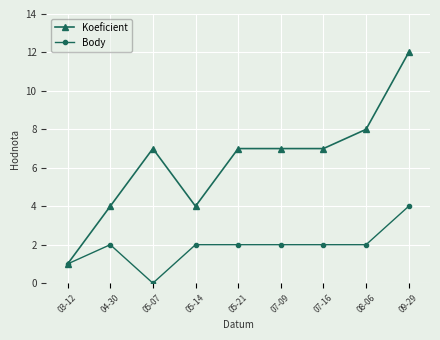

Rank the series at 07-09 from highest to lowest value.

Koeficient, Body